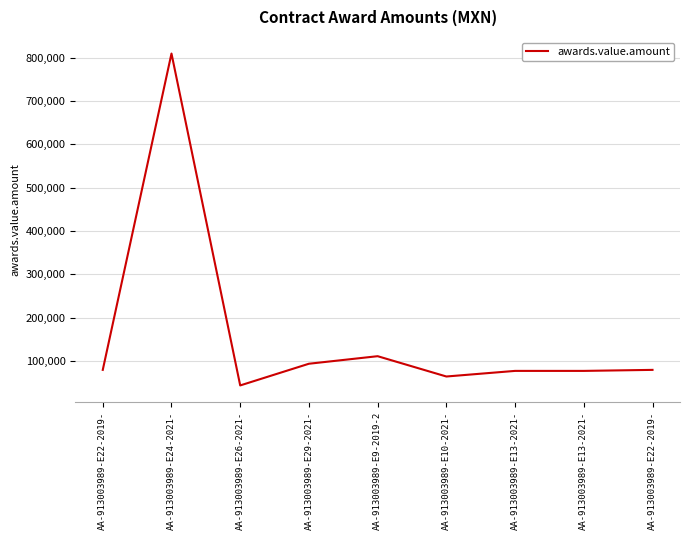

How many points are higher than both their immediate neighbors (excluding endpoints)?

2